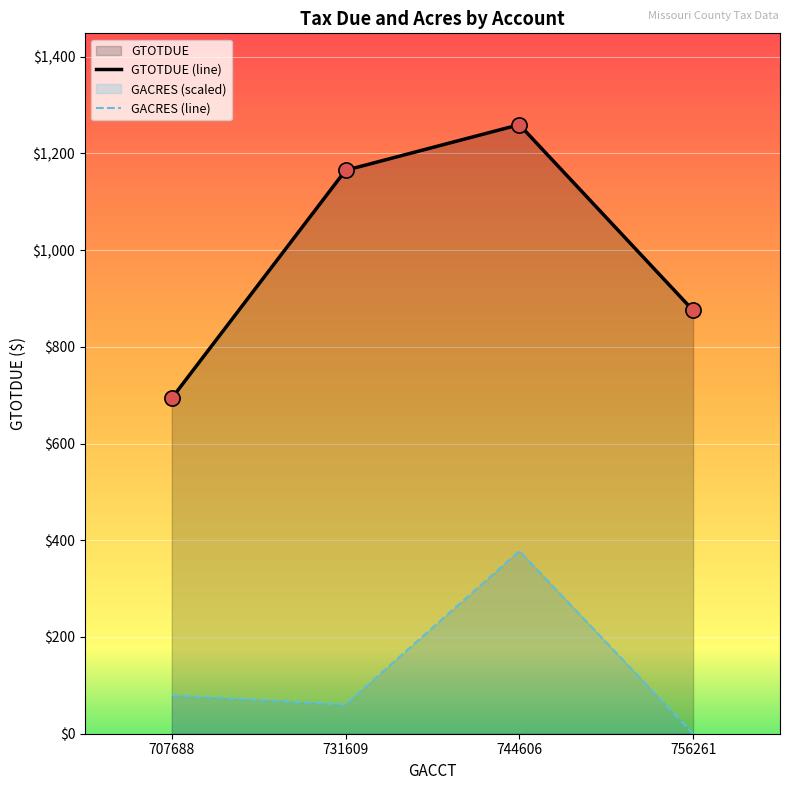

Which series has the largest Y range (max minus min)?

GTOTDUE (line)